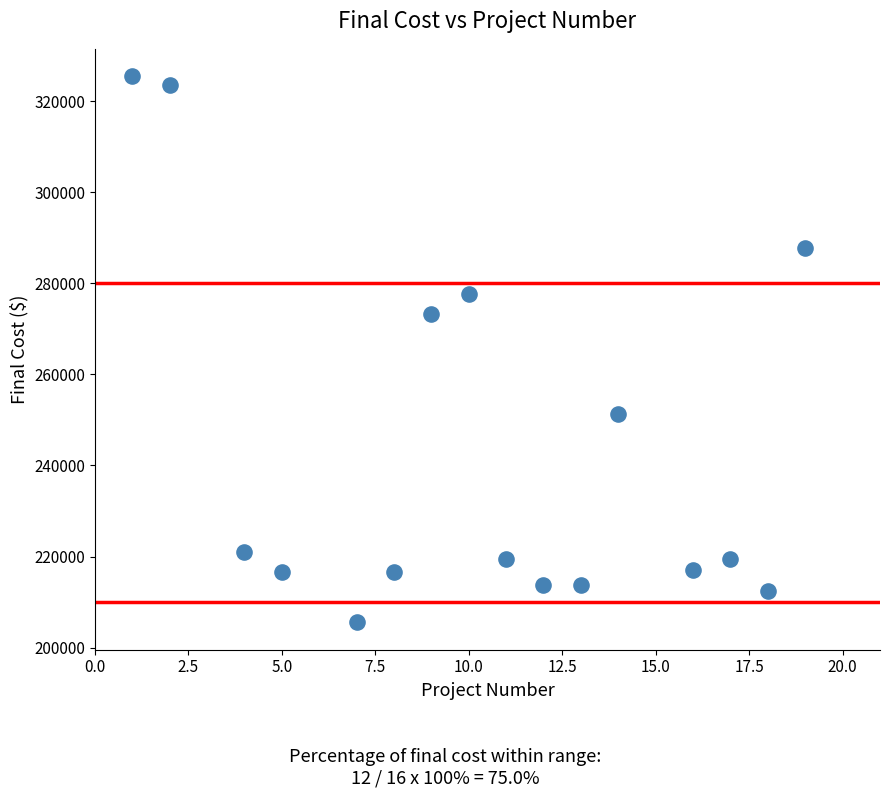

What is the range of Y values (max minus min)?

119940